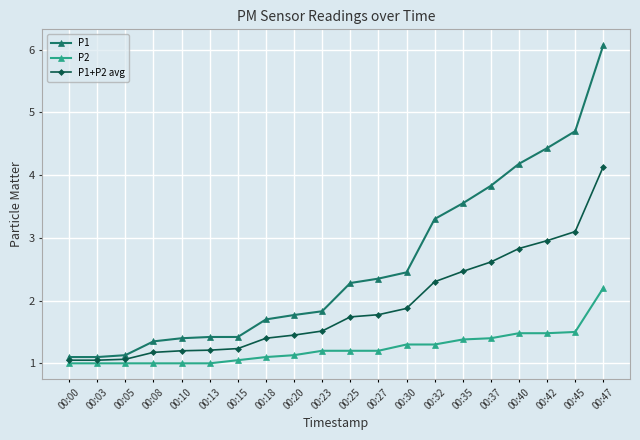

What is the minimum value for P1?

1.1